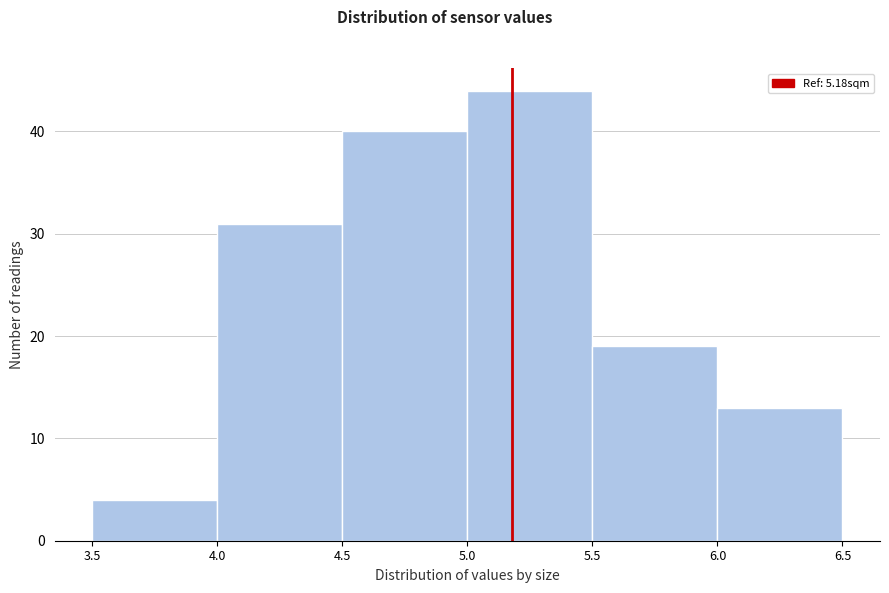

Reading left to right, list every bar in this chart as the range it spans on the x-axis followed by its height. The values are not printed on the chart, so give them approximately, as read against the axis.

3.5 to 4.0: 4
4.0 to 4.5: 31
4.5 to 5.0: 40
5.0 to 5.5: 44
5.5 to 6.0: 19
6.0 to 6.5: 13